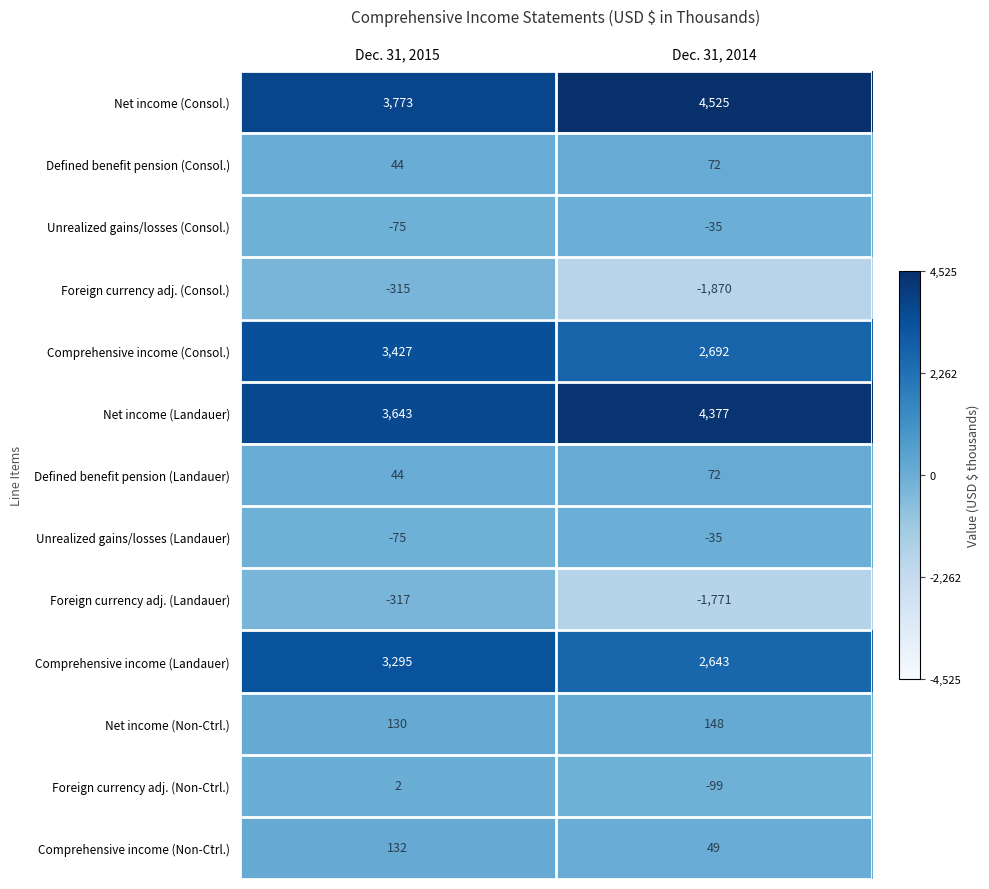

Which label corresponds to the largest value in the chart?

Dec. 31, 2014